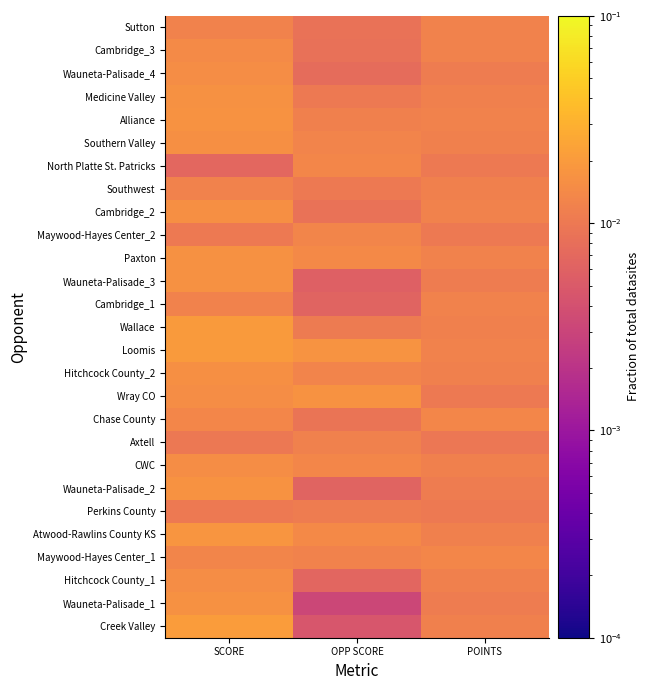

Which has a higher value, OPP SCORE or SCORE?

SCORE